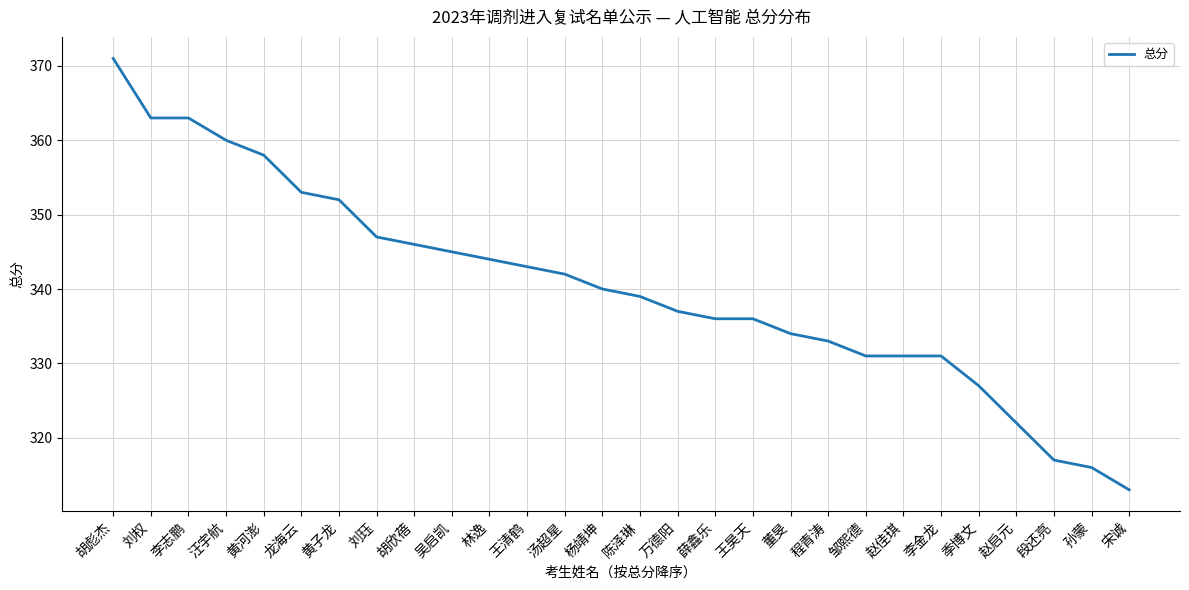

What is the ratio of the value at 万德阳 to the value at 刘珏?

1.0